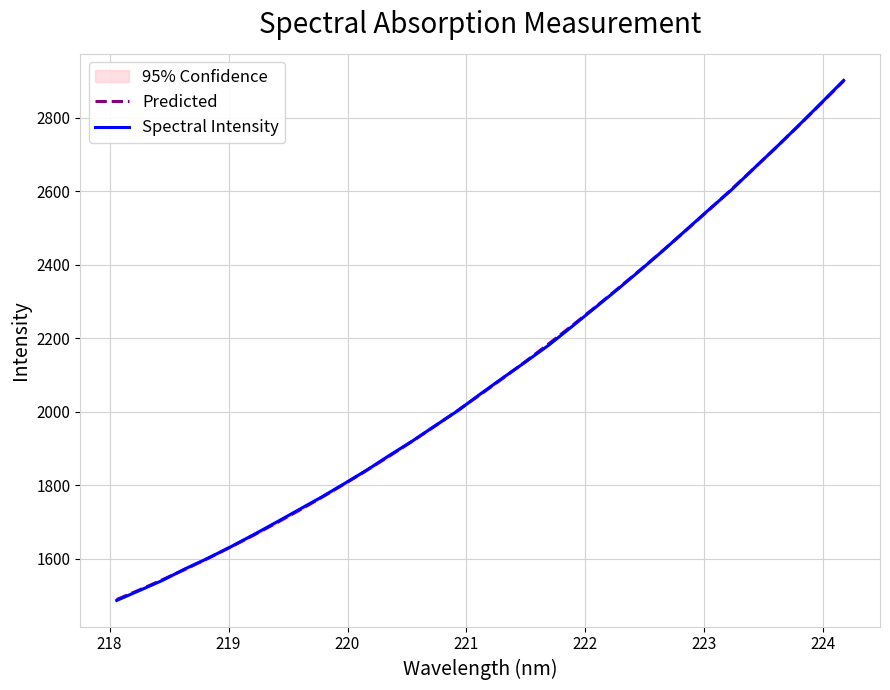

How many intersections are there between Spectral Intensity and Predicted?

7